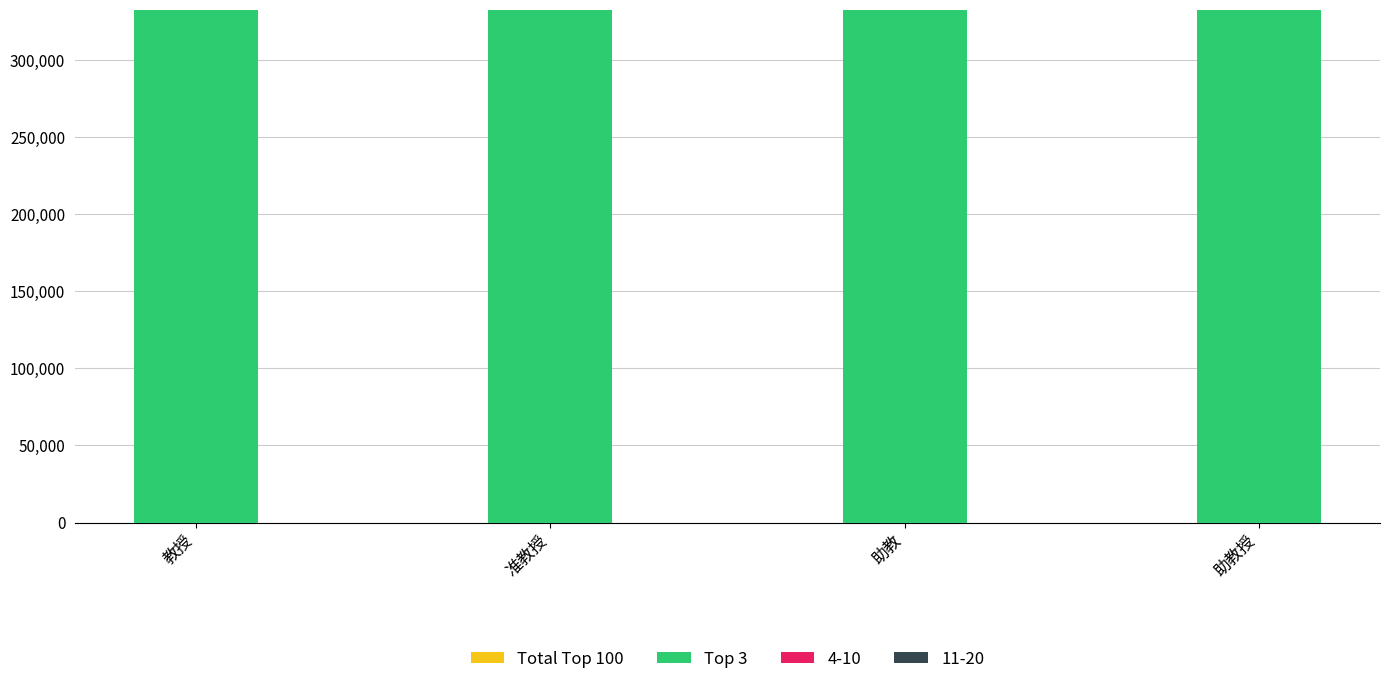

True or false: Top 3 has a value of 792754 at 教授.

True